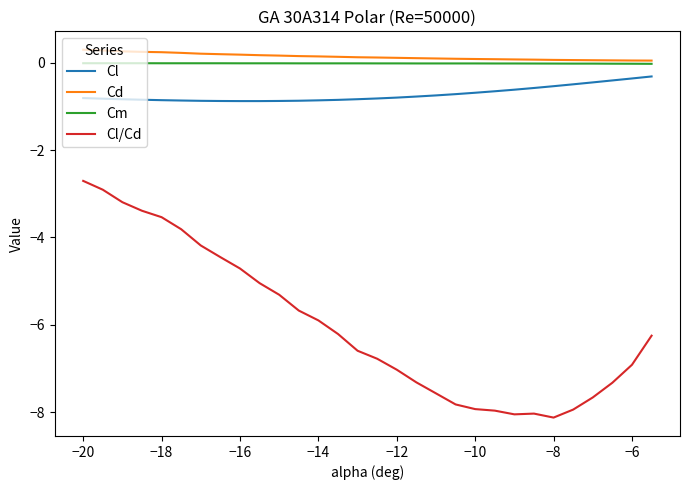

Which series has the largest range (max minus min)?

Cl/Cd